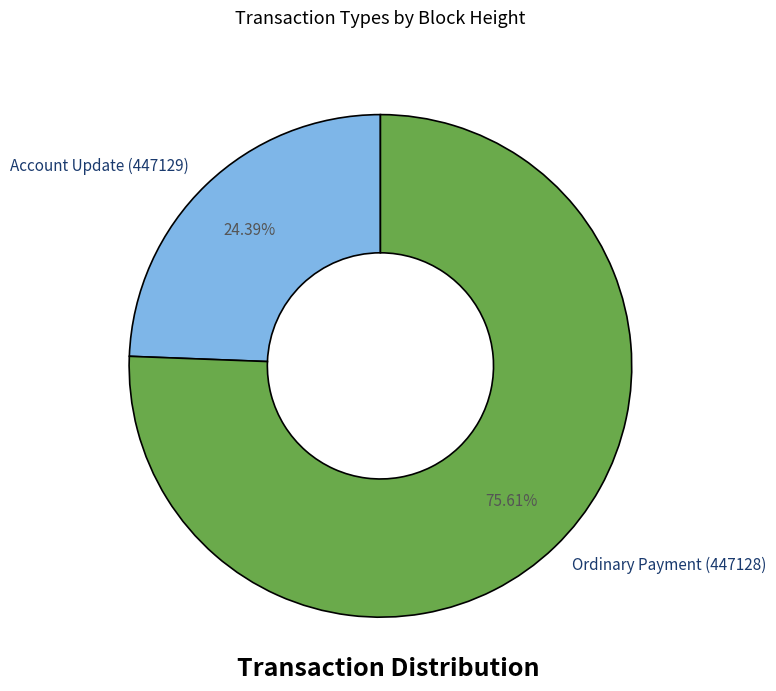

What percentage is the Ordinary Payment (447128) slice, to the nearest percent?

76%